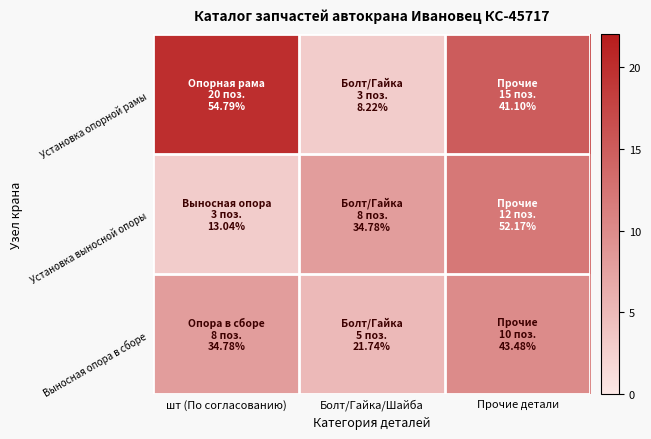

Count the number of data series in this chart.

3